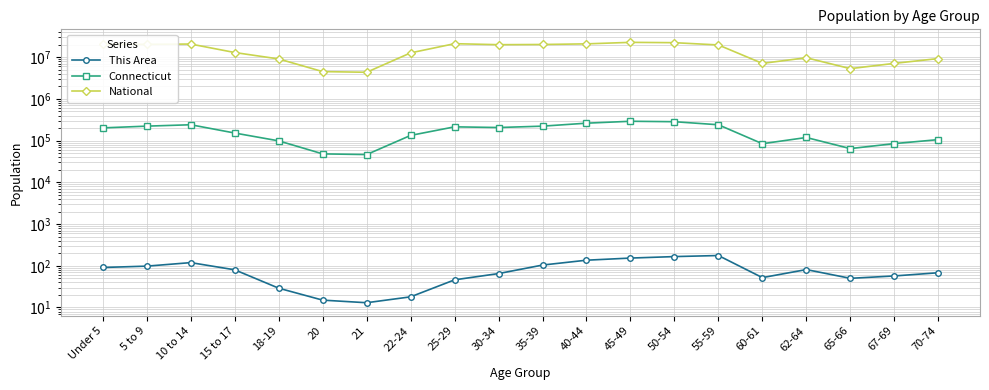

Does the chart display data point markers on the line(s)?

Yes